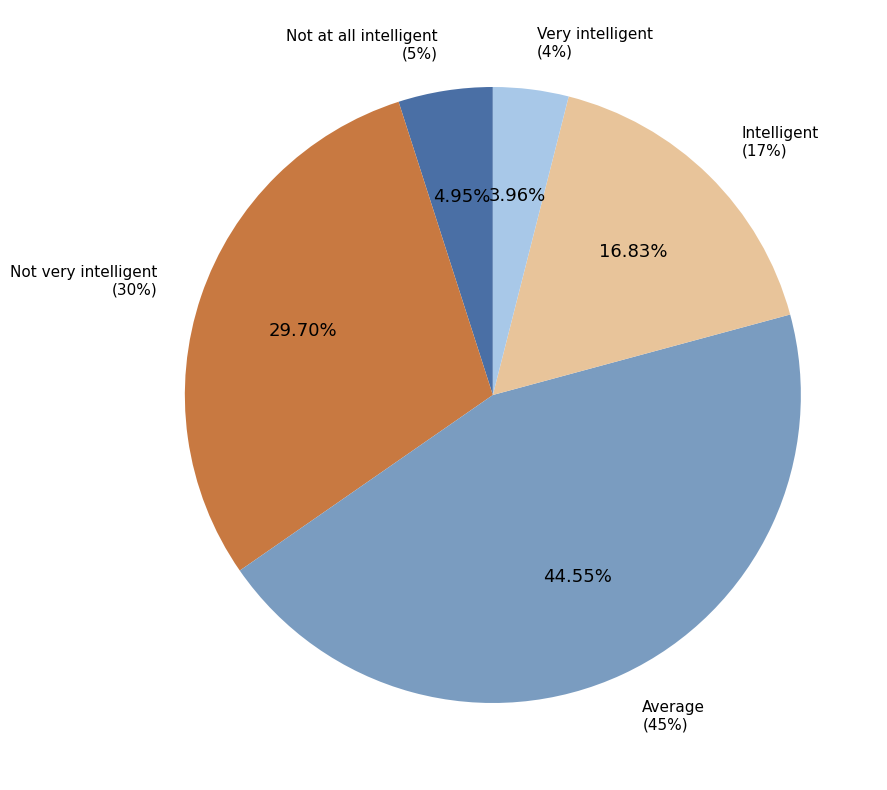

What percentage do Intelligent and Not at all intelligent together represent?

21.8%